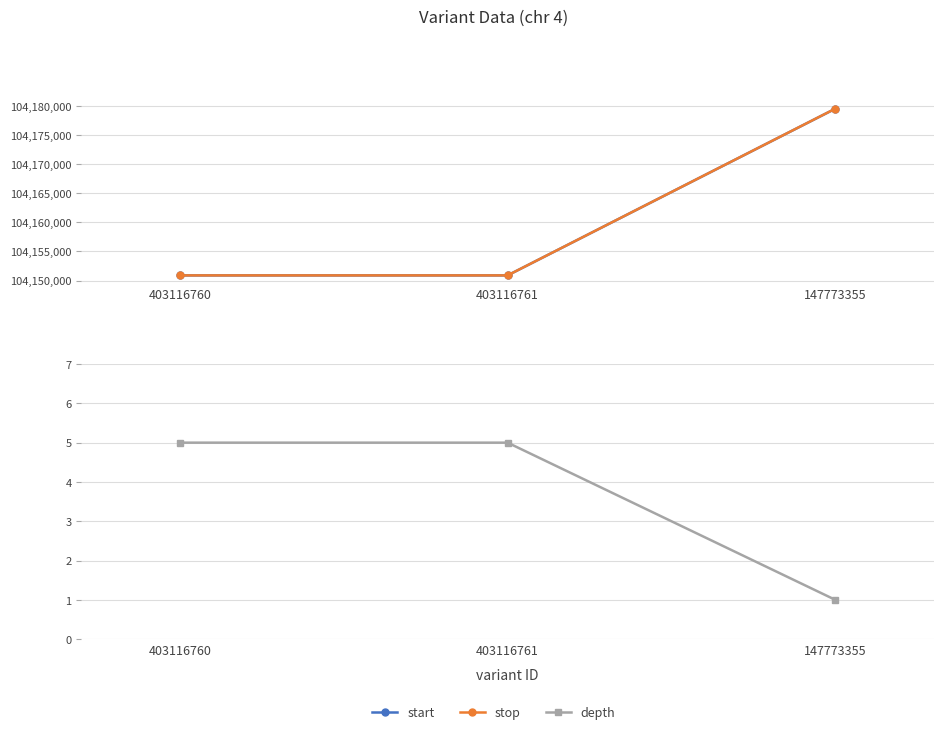

What is the lowest value of the stop series?

104150884